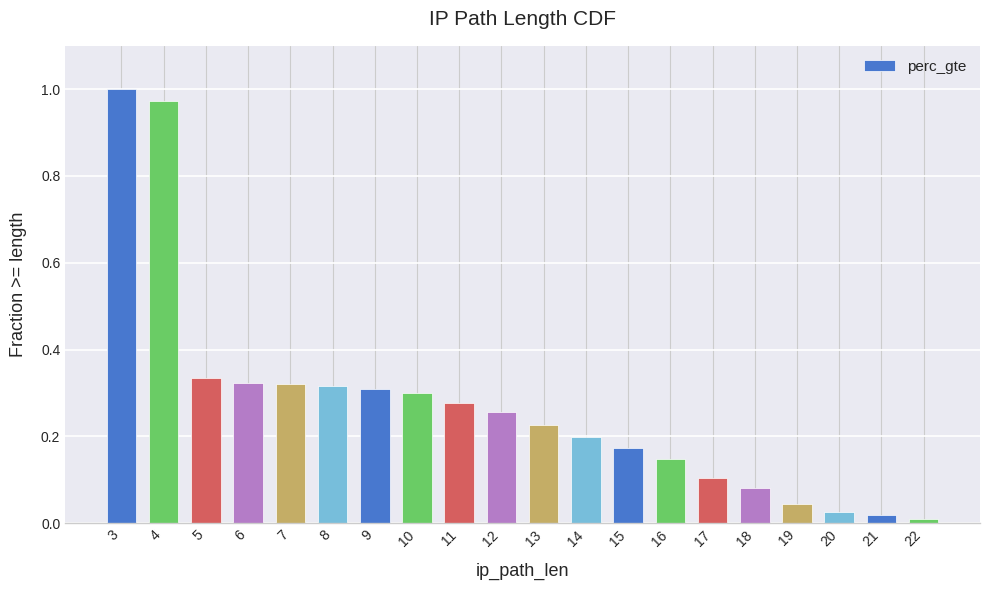

Which has a higher value, 17 or 15?

15